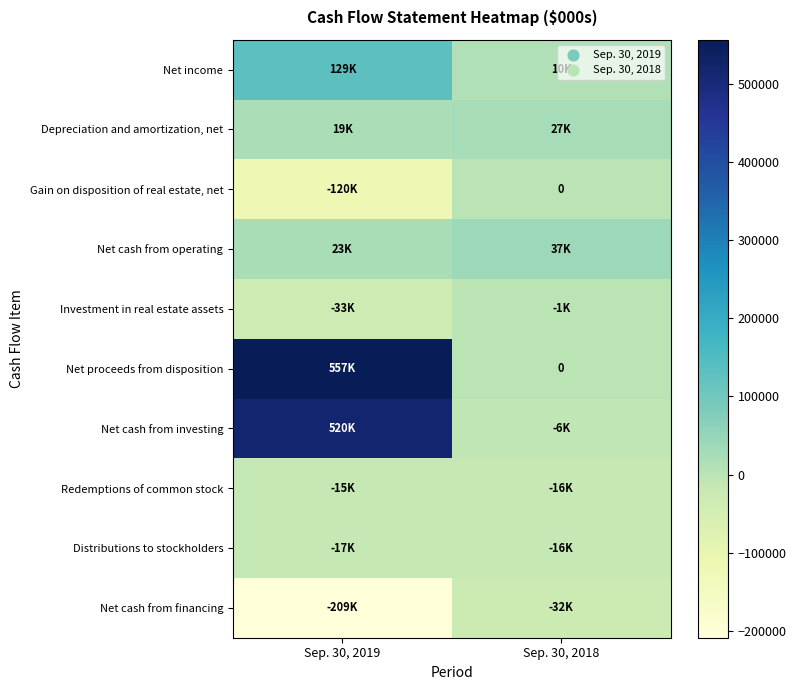

At which label is Net cash from operating closest to 30107?

Sep. 30, 2019